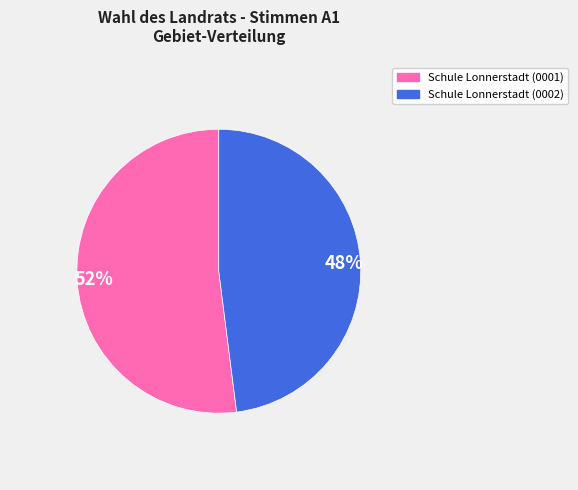

How many segments does this pie chart have?

2